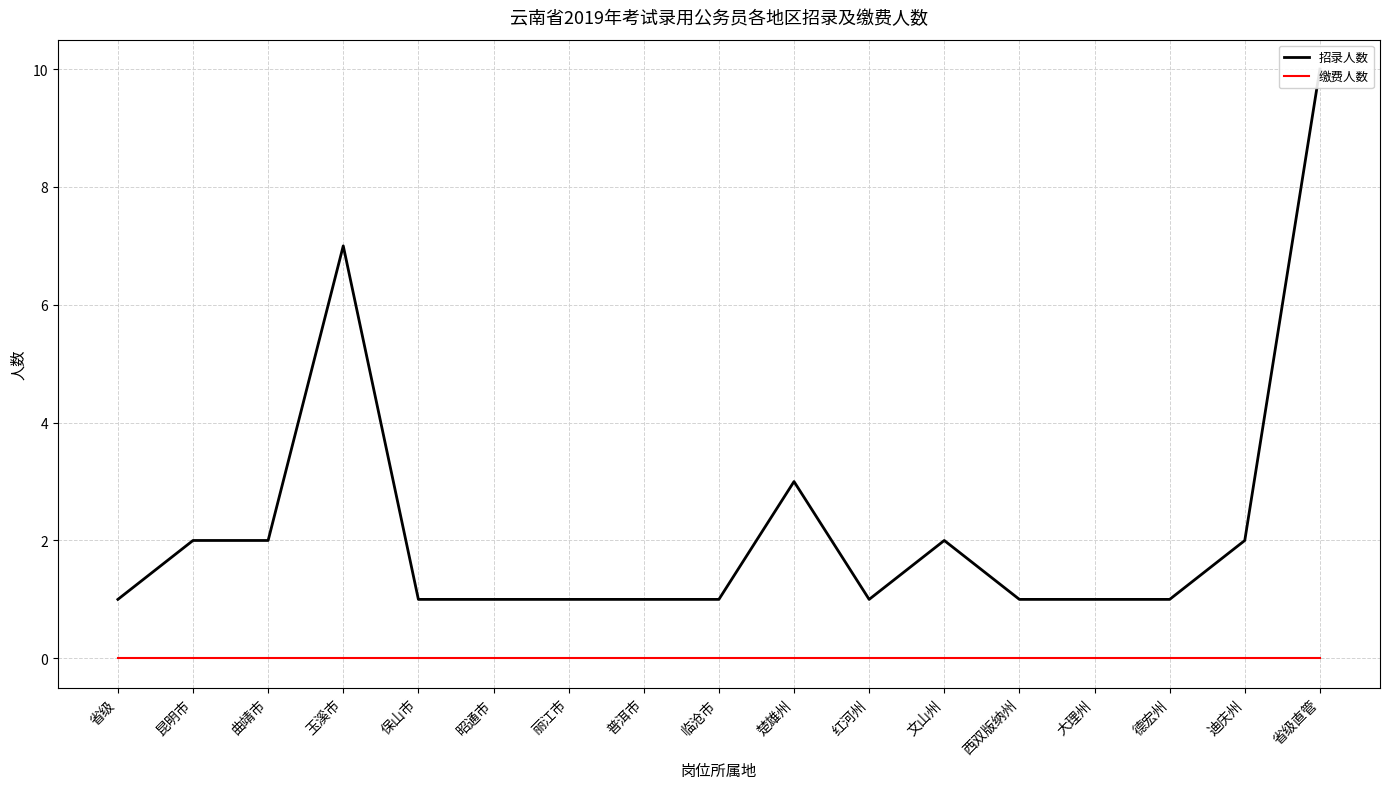

How many interior local valleys does the 招录人数 series have?

1